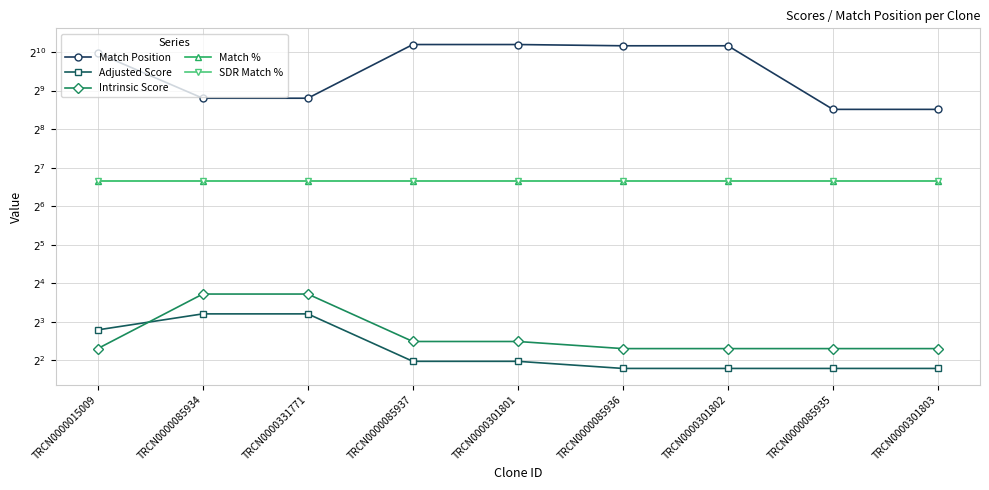

Rank the categories by Intrinsic Score value from lowest to highest.

TRCN0000015009, TRCN0000085936, TRCN0000301802, TRCN0000085935, TRCN0000301803, TRCN0000085937, TRCN0000301801, TRCN0000085934, TRCN0000331771